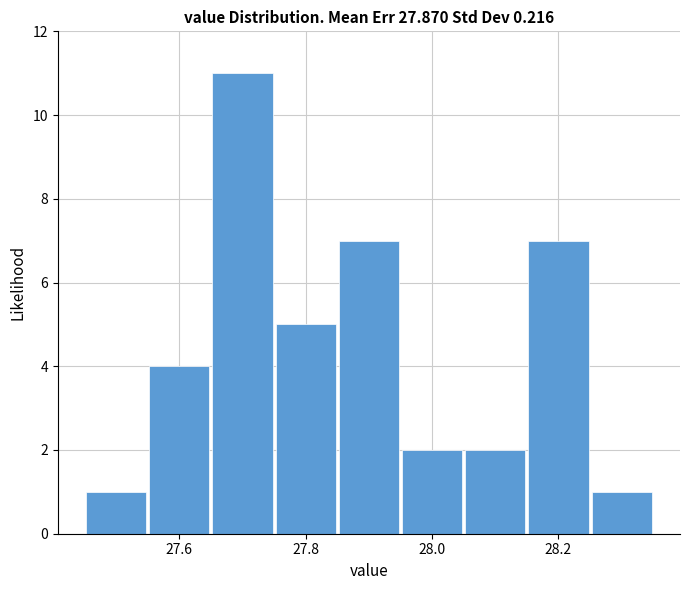

Reading left to right, transcribe this chart: for each bar, give the range it covers on the x-axis and its height. Neither the bar edges nor the heights are printed on the chart, so give them approximately, as read against the axes.

27.45 to 27.55: 1
27.55 to 27.65: 4
27.65 to 27.75: 11
27.75 to 27.85: 5
27.85 to 27.95: 7
27.95 to 28.05: 2
28.05 to 28.15: 2
28.15 to 28.25: 7
28.25 to 28.35: 1